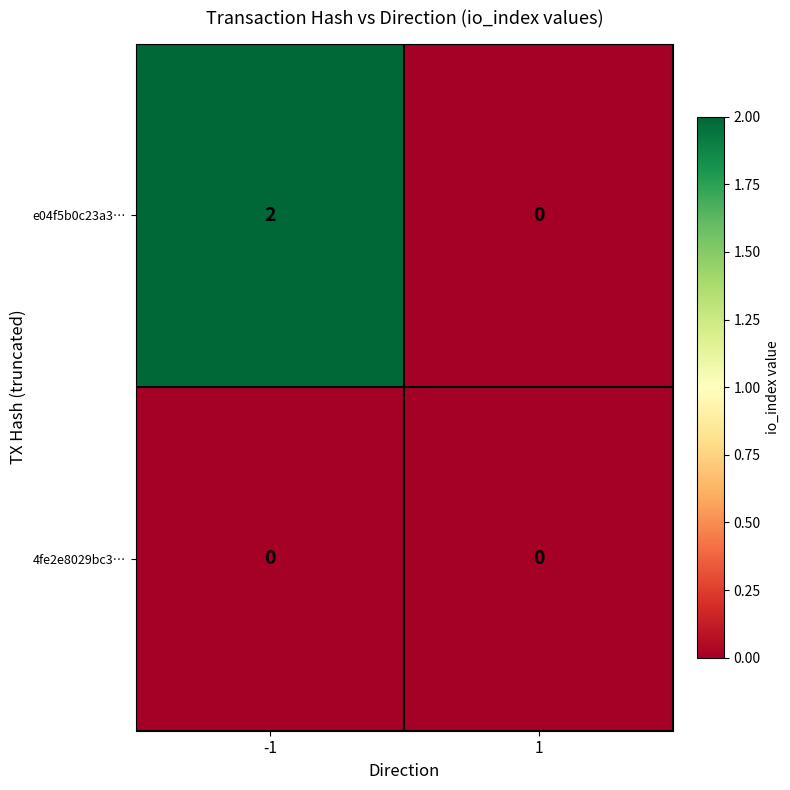

Reading left to right, extract all data points from this chart.

e04f5b0c23a3…: 2	0
4fe2e8029bc3…: 0	0